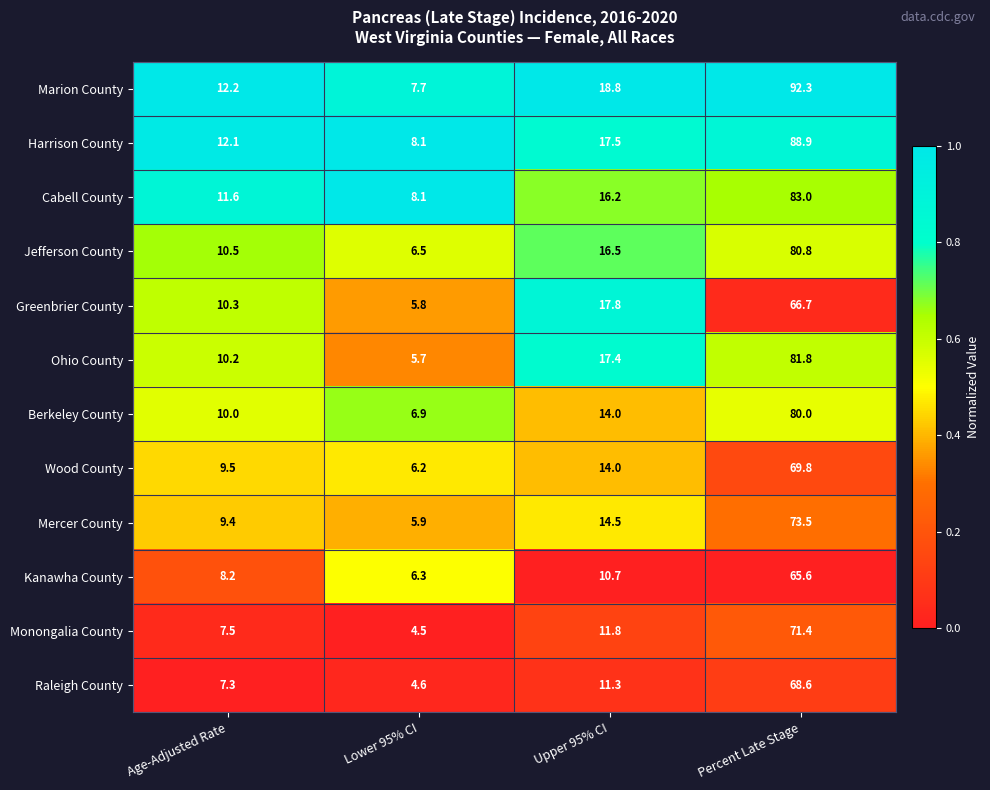

What is the total value across all series at Percent Late Stage?

922.4